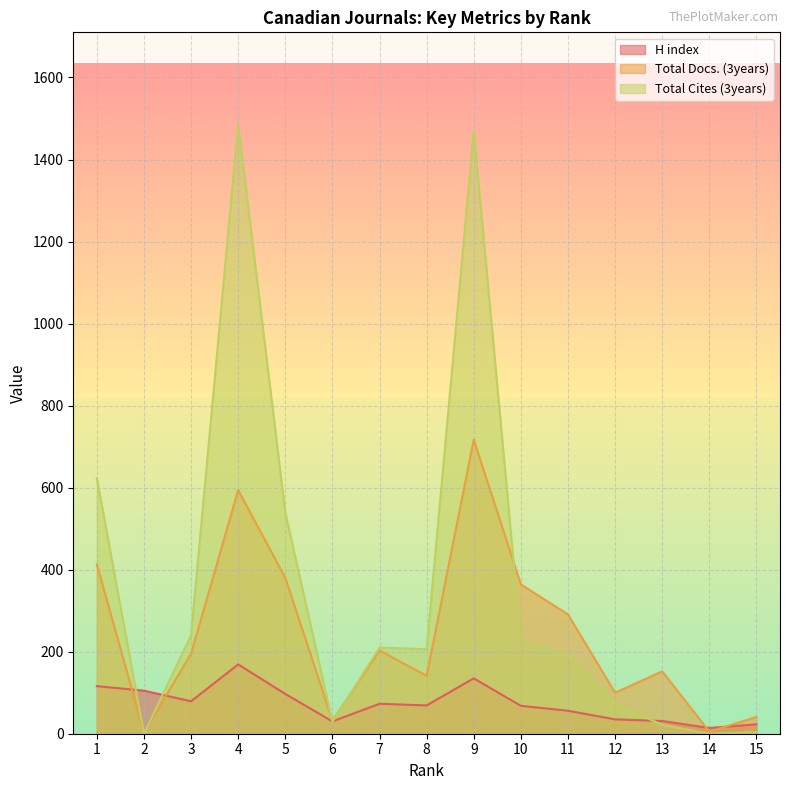

Is it true that Total Docs. (3years) equals 32 at 6?

True